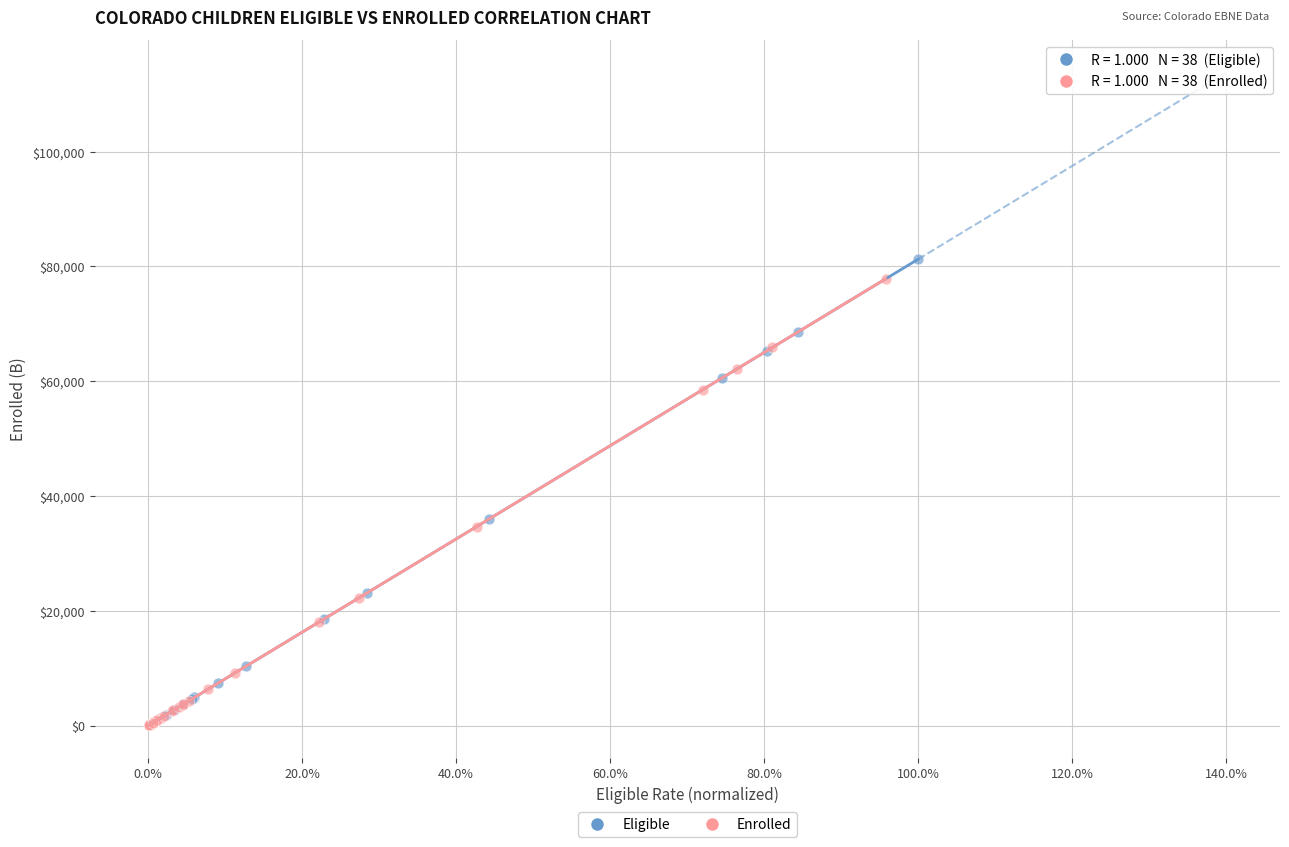

Which series has the widest spread of Y values?

Eligible